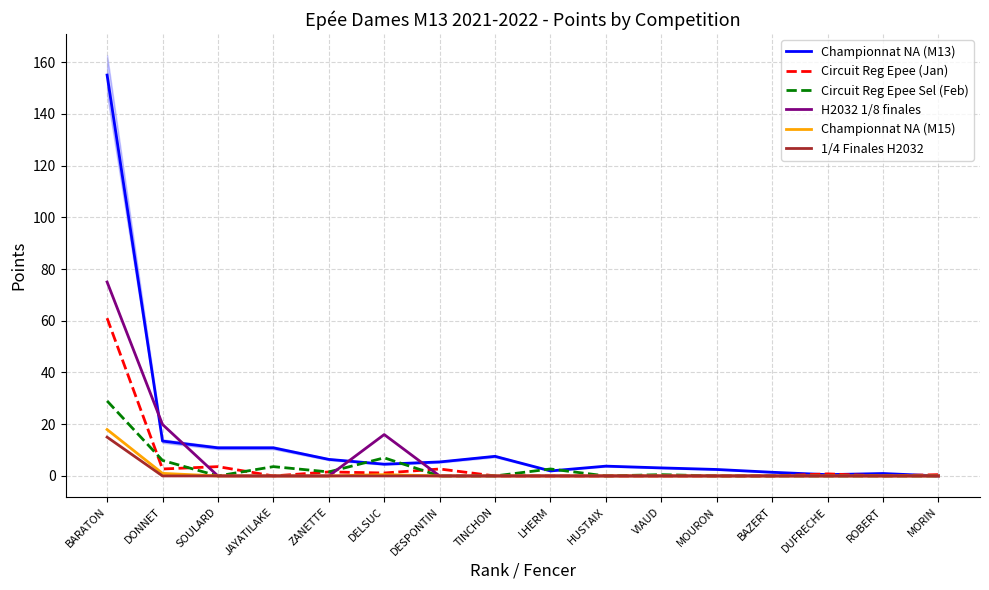

Rank the categories by Championnat NA (M13) value from lowest to highest.

MORIN, DUFRECHE, ROBERT, BAZERT, LHERM, MOURON, VIAUD, HUSTAIX, DELSUC, DESPONTIN, ZANETTE, TINCHON, SOULARD, JAYATILAKE, DONNET, BARATON